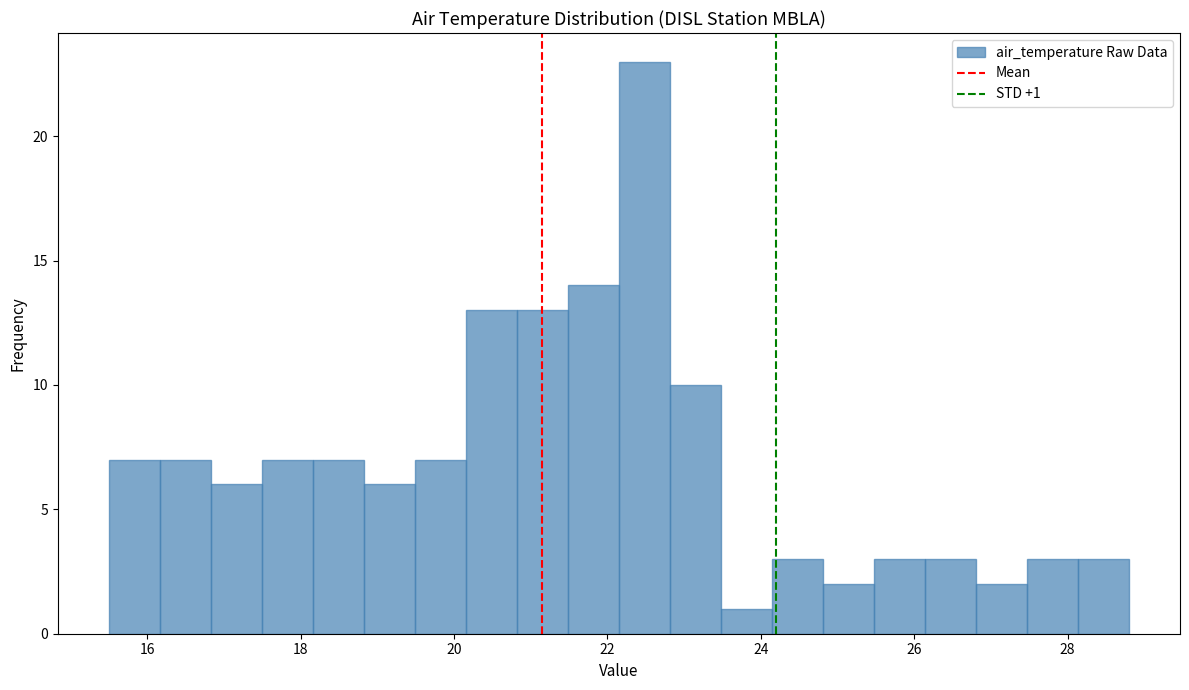

Around what value on the x-axis is the tallest bar? Give the approximate position of its centre, as read against the axis.

22.4